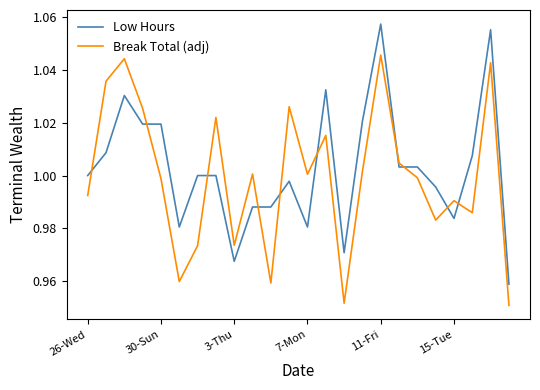

Which series ends up on top after the final intersection of Break Total (adj) and Low Hours?

Low Hours